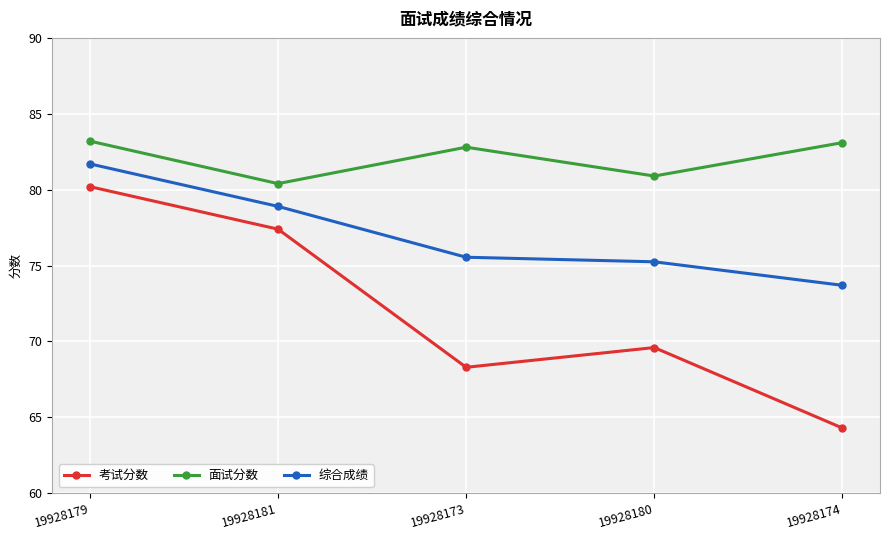

What is the label of the 5th point from the right?

19928179